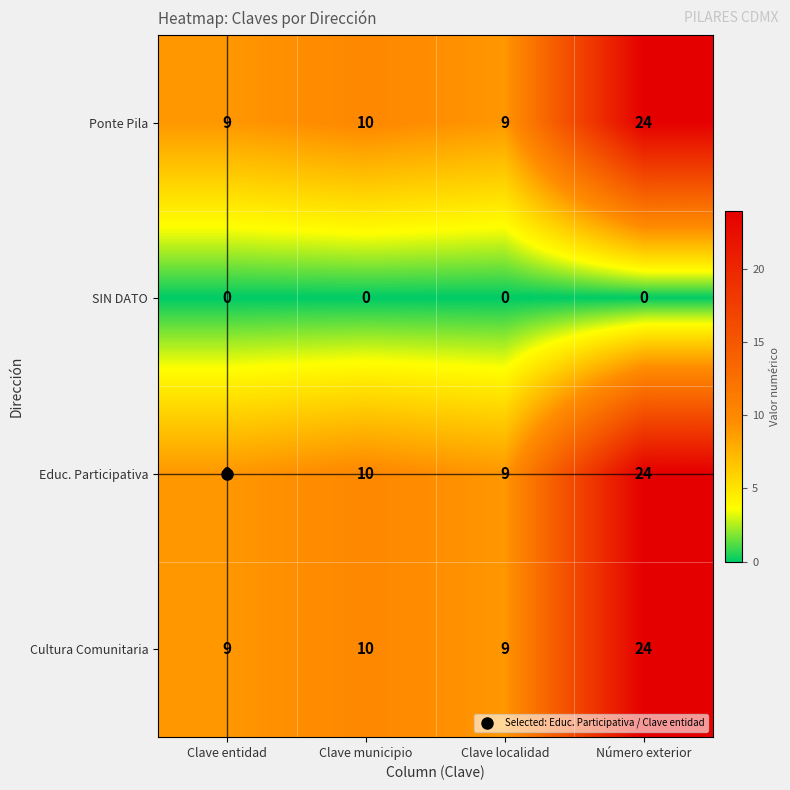

What is the approximate value of Educ. Participativa at Clave municipio, to the nearest 5?

10